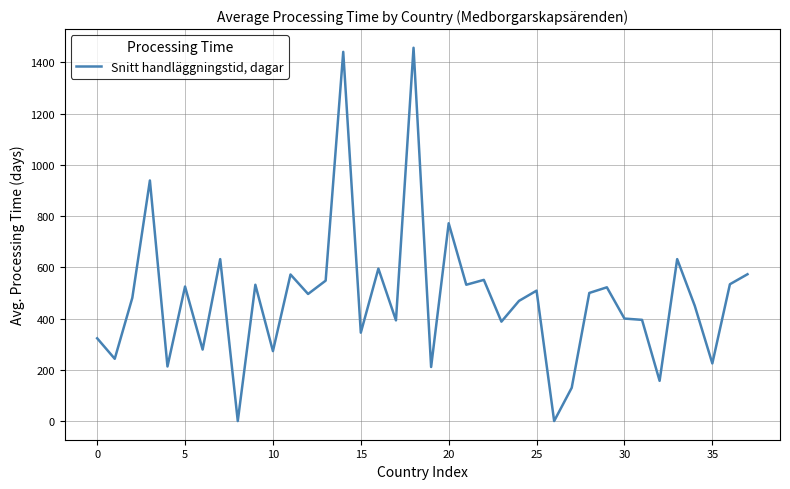

What is the difference between the maximum and minimum values?

1457